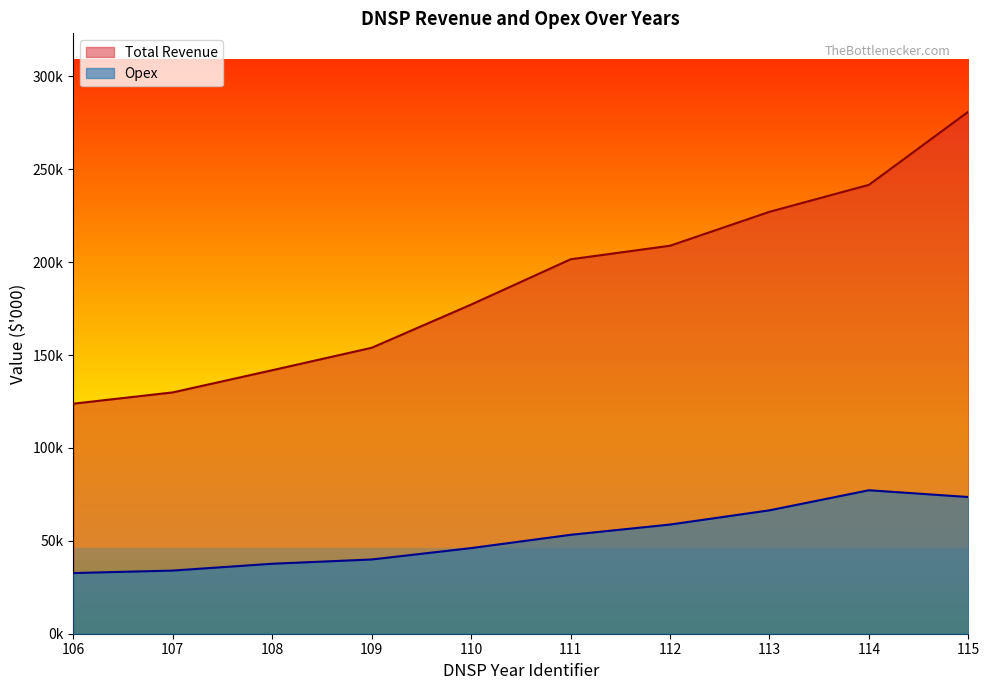

Reading left to right, extract all data points from this chart.

Total Revenue: 106=123813.0	107=129893.1	108=141828.8	109=153911.2	110=177165.8	111=201540.5	112=208839.7	113=227101.2	114=241614.0	115=281013.2
Opex: 106=32644.4	107=33989.8	108=37658.4	109=39959.4	110=46087.5	111=53239.6	112=58764.1	113=66417.4	114=77223.6	115=73579.8